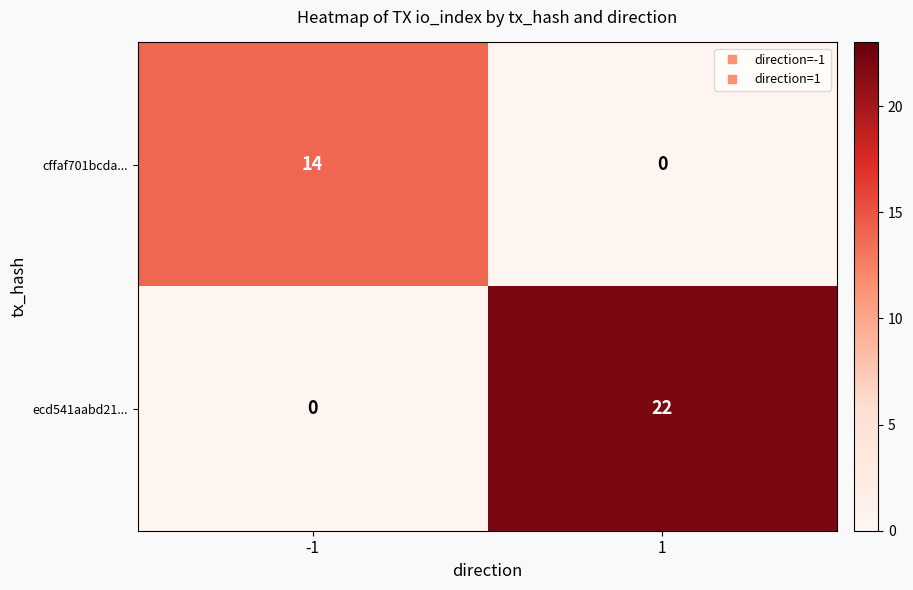

What is the maximum value shown in the chart?

22